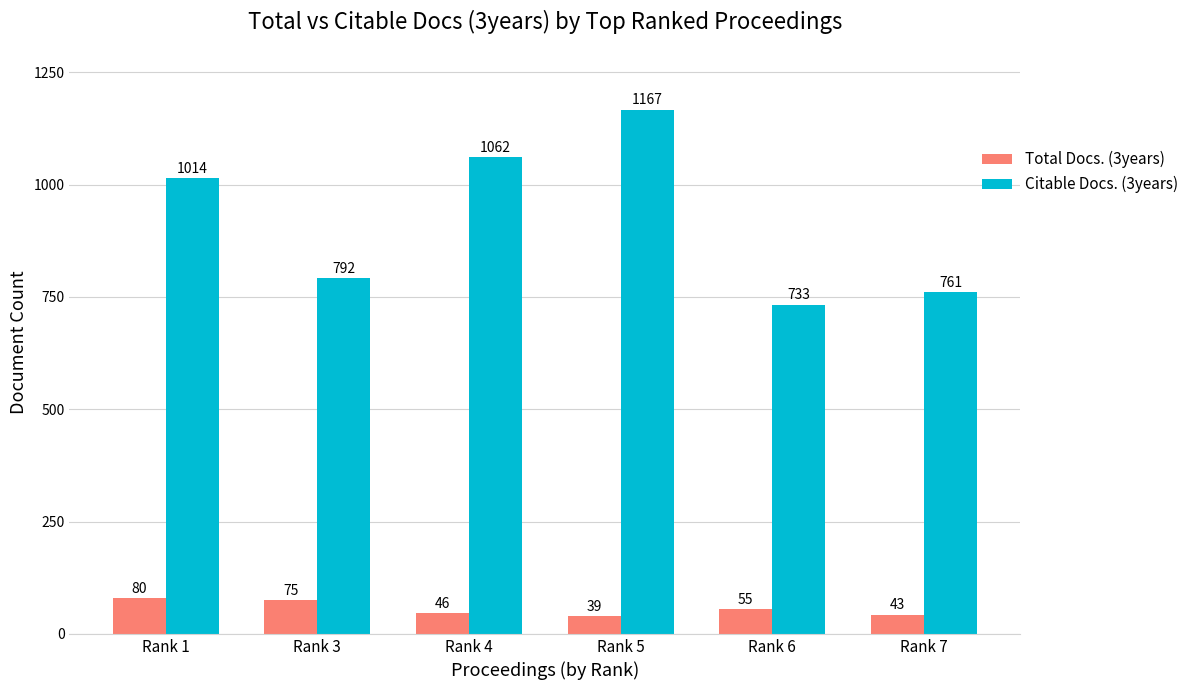

What is the difference between the maximum and second lowest values in the Total Docs. (3years) series?

37